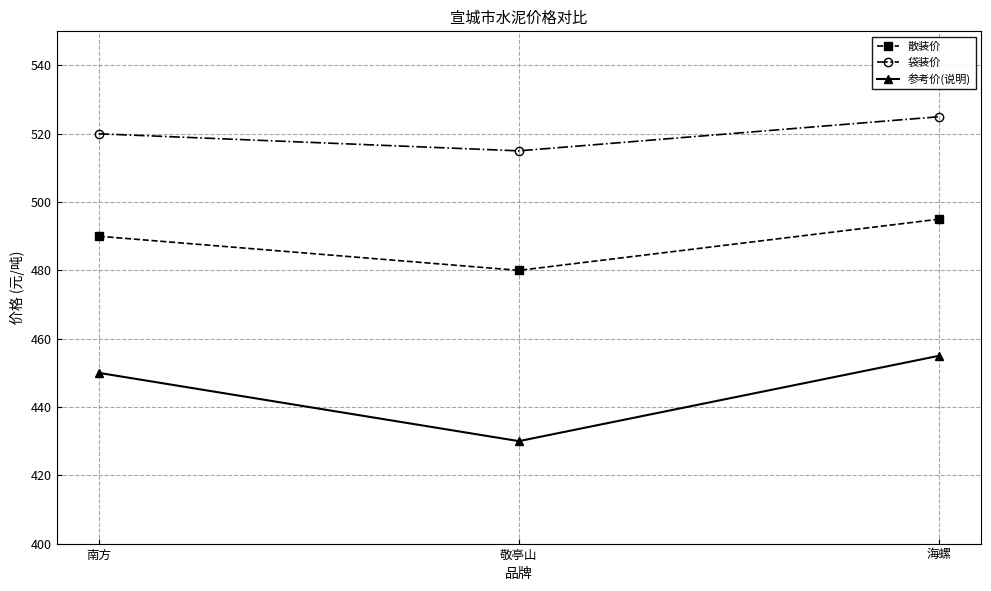

How many distinct data groups are displayed?

3